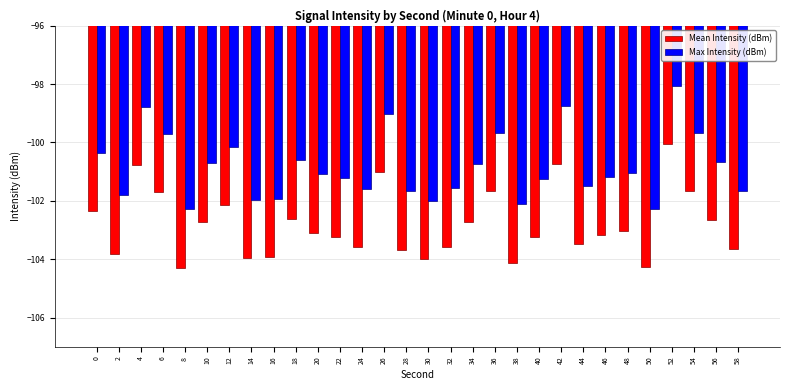

What is the difference between the Mean Intensity (dBm) values at 12 and 56?

0.5